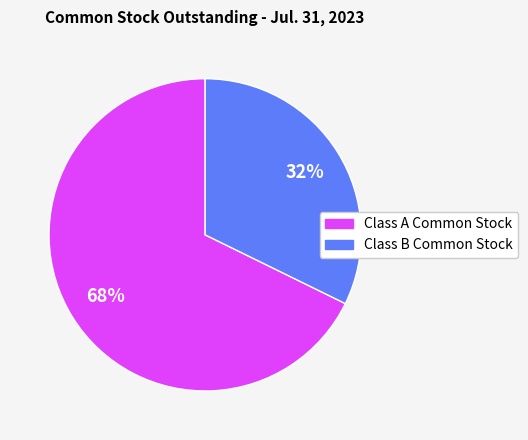

To the nearest percent, what is the combined percentage of Class B Common Stock and Class A Common Stock?

100%